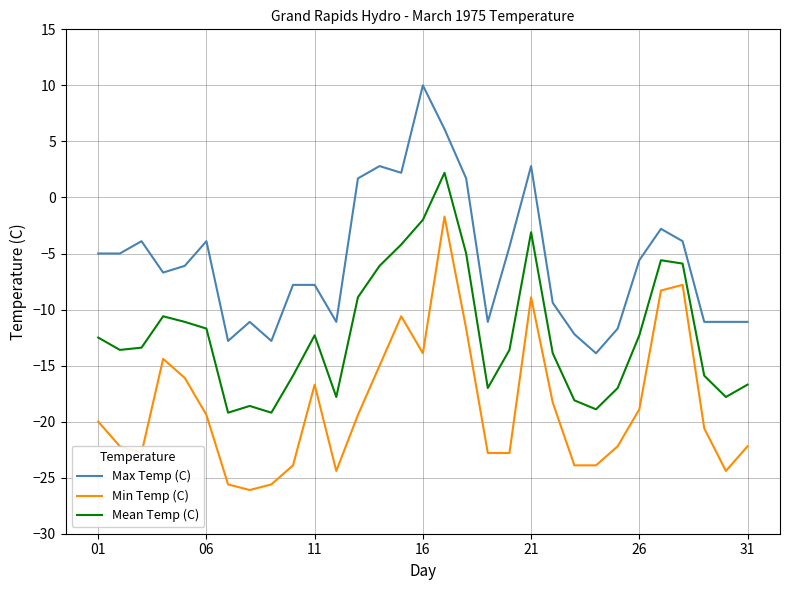

In Min Temp (C), how many points are higher than both neighbors (excluding endpoints)?

6